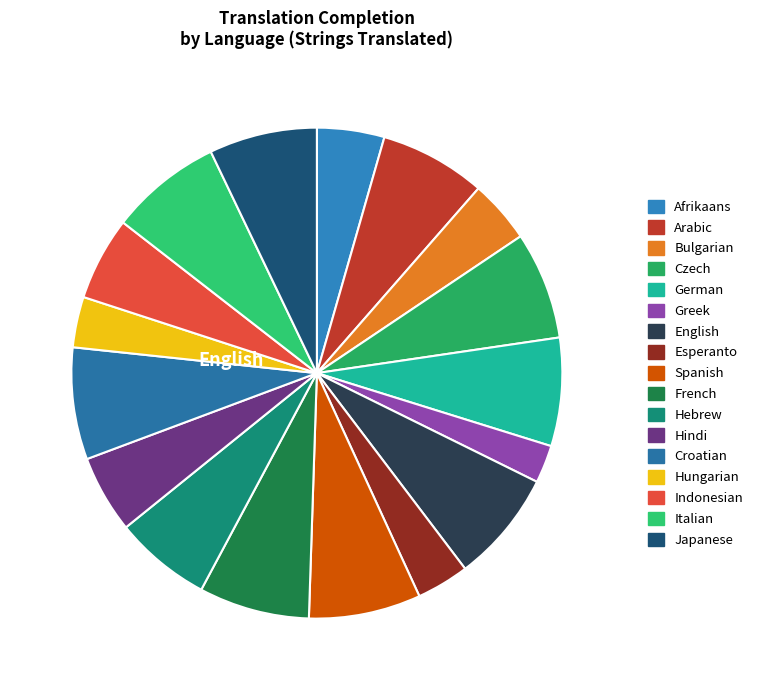

What is the change in value from Spanish to Hebrew?

-45